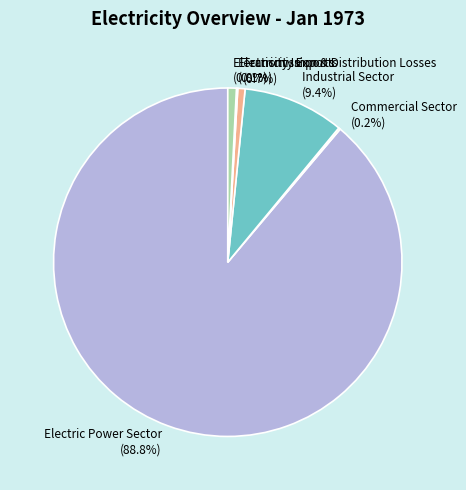

Which category has the biggest portion of the pie?

Electric Power Sector